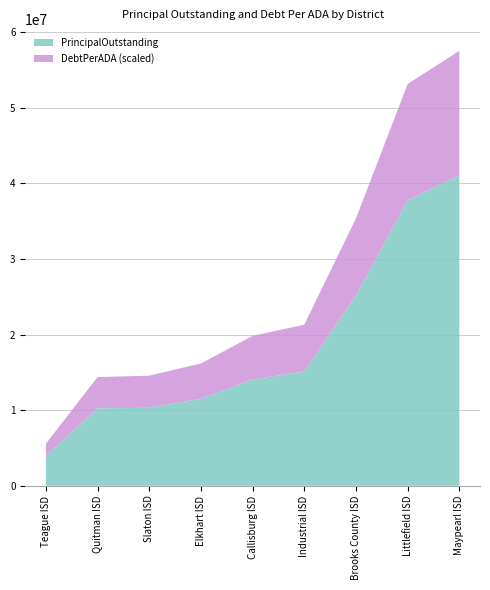

At which label does PrincipalOutstanding reach its peak?

Maypearl ISD